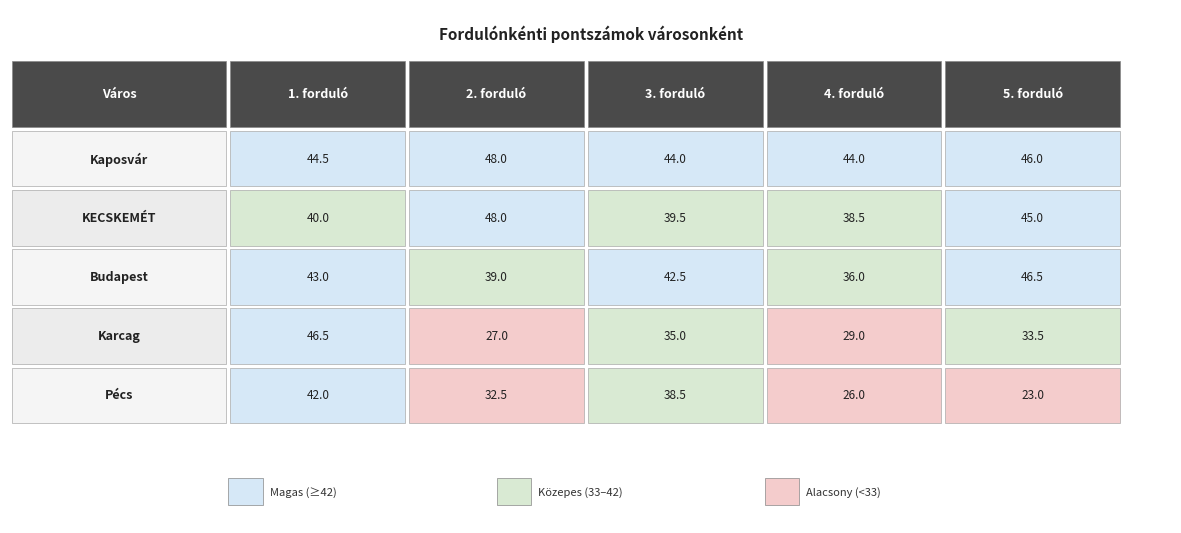

Reading left to right, extract all data points from this chart.

Kaposvár: 0=44.5	1=48.0	2=44.0	3=44.0	4=46.0
KECSKEMÉT: 0=40.0	1=48.0	2=39.5	3=38.5	4=45.0
Budapest: 0=43.0	1=39.0	2=42.5	3=36.0	4=46.5
Karcag: 0=46.5	1=27.0	2=35.0	3=29.0	4=33.5
Pécs: 0=42.0	1=32.5	2=38.5	3=26.0	4=23.0